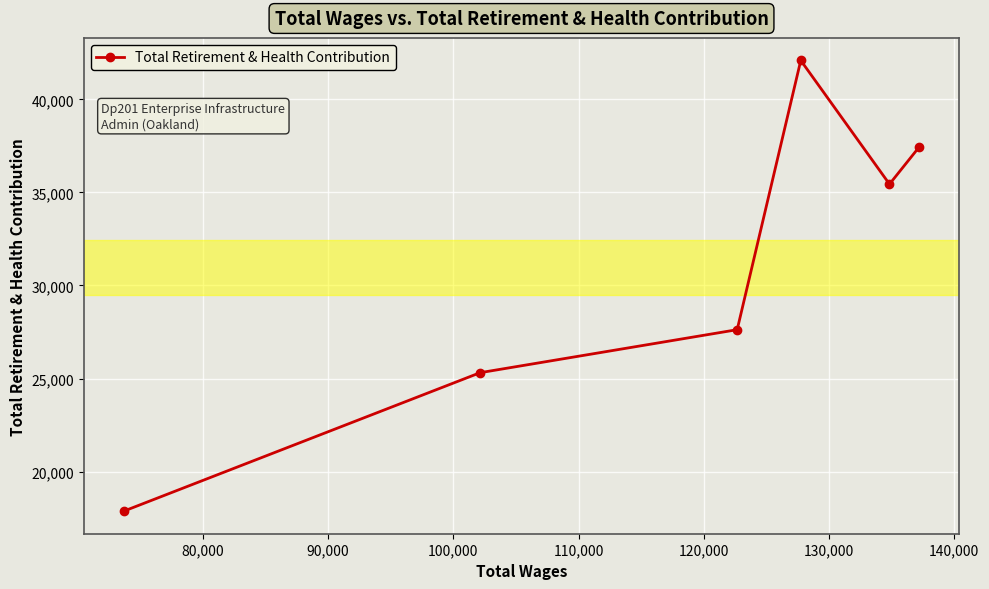

What is the greatest value displayed?

42093